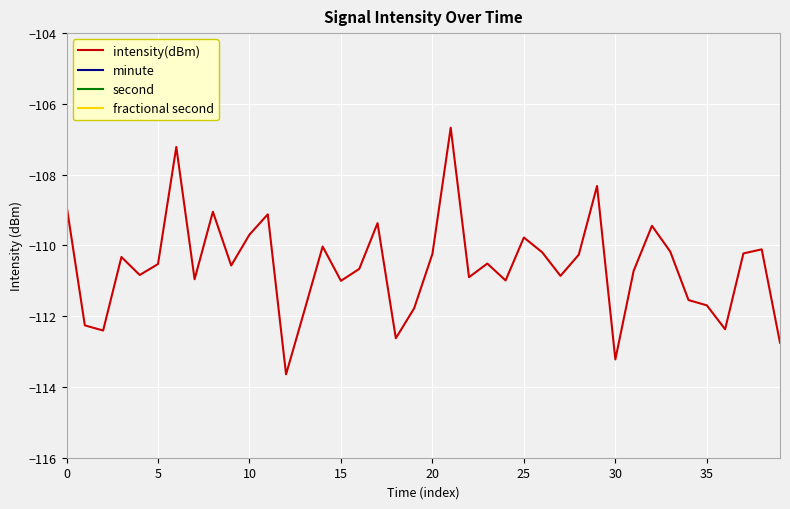

True or false: second and fractional second cross at least once.

False